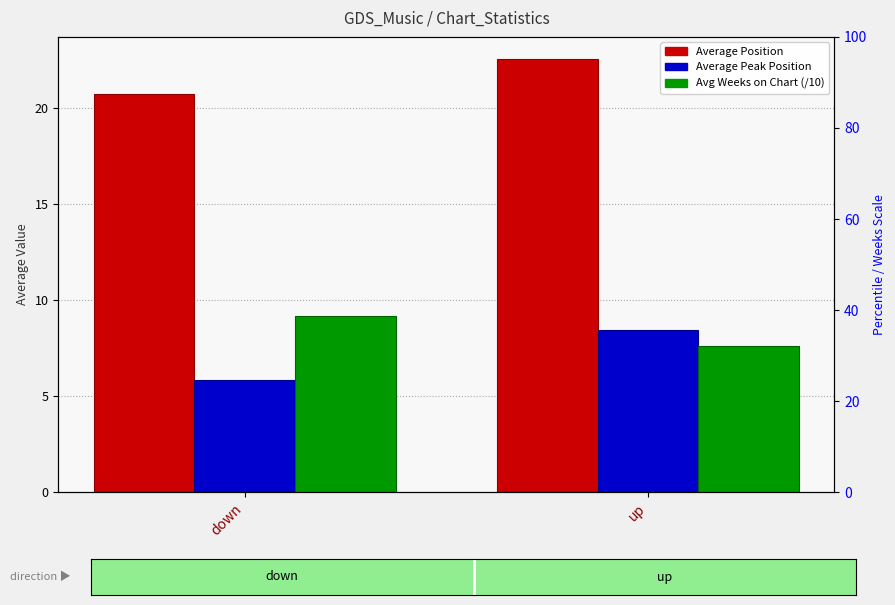

Count the number of data series in this chart.

3